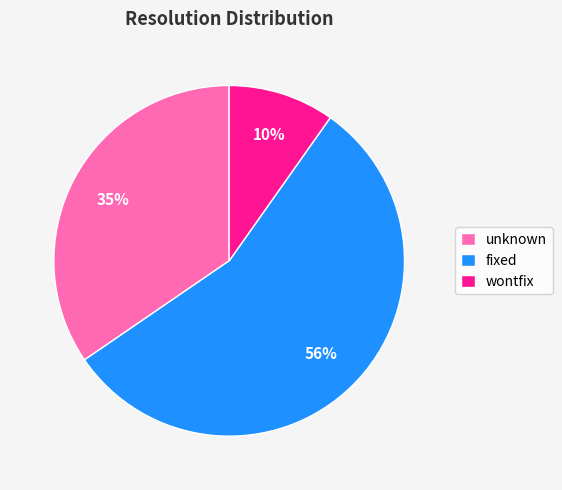

Between fixed and wontfix, which is larger?

fixed